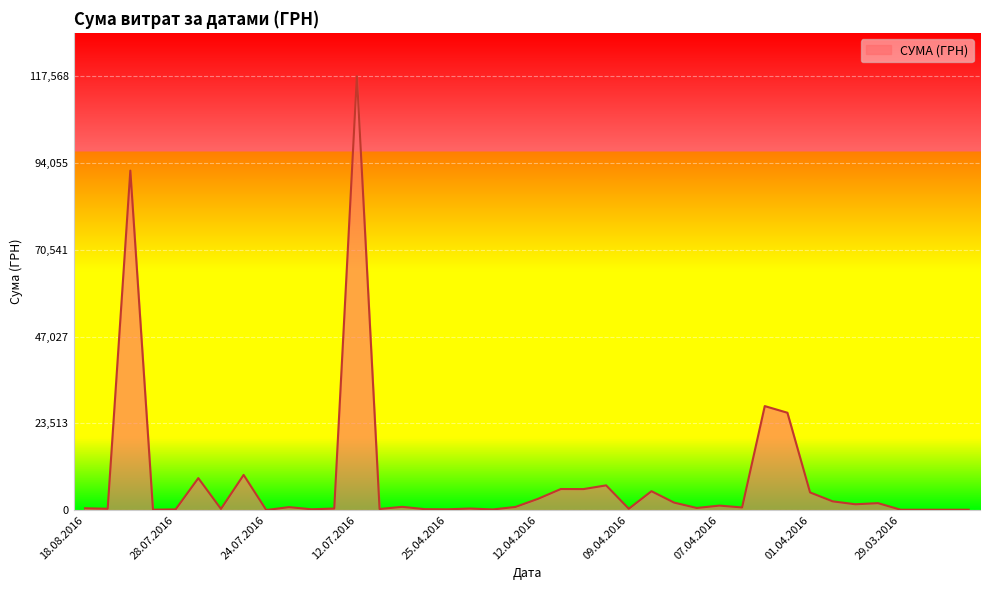

What is the average value?

8264.1